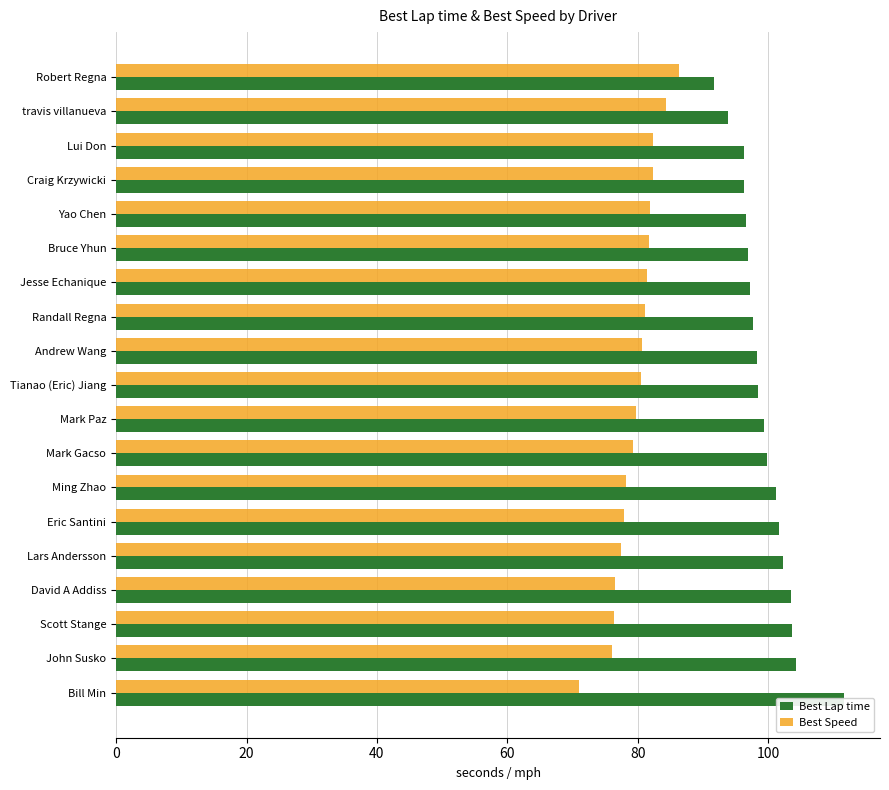

Is it true that Best Speed equals 51.0 at Lui Don?

False